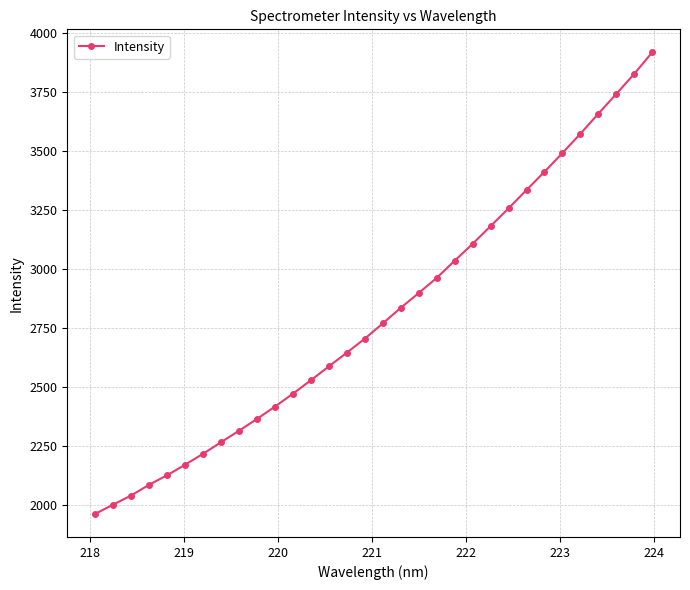

What is the smallest value displayed?

1961.8